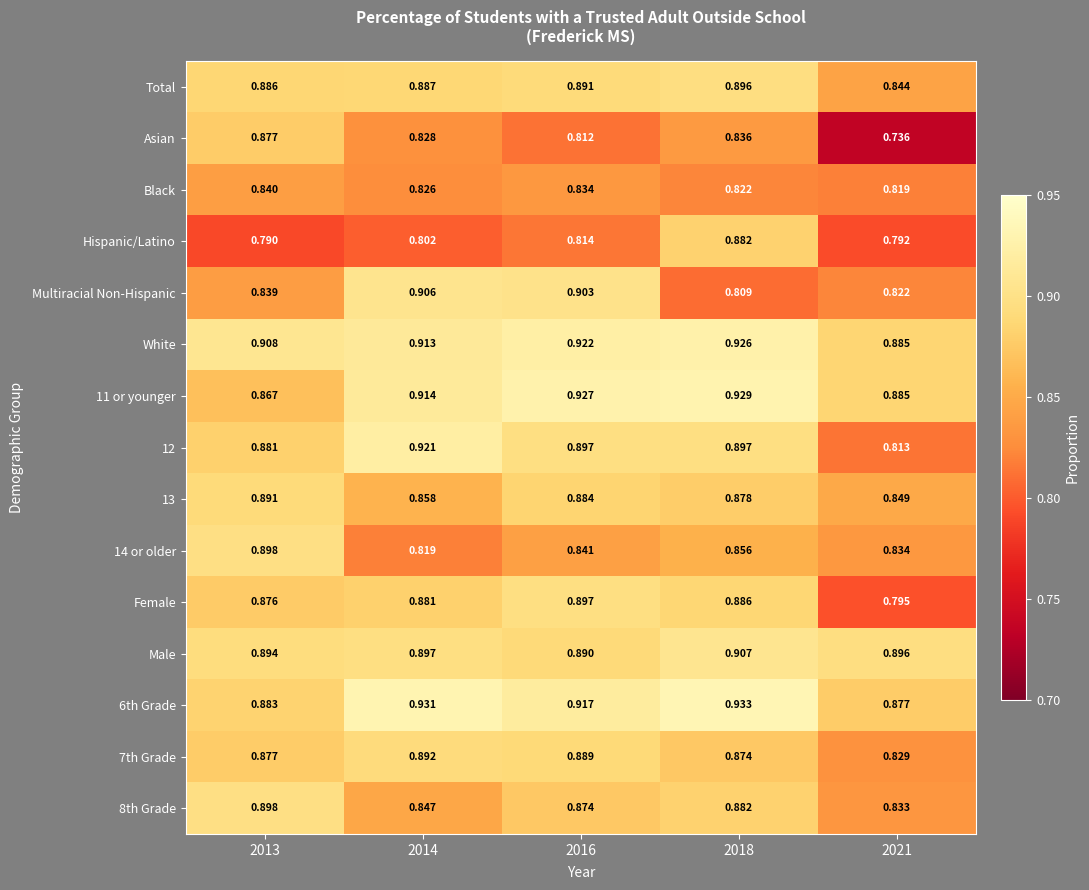

Between 2018 and 2021, which series saw the biggest shift?

Asian